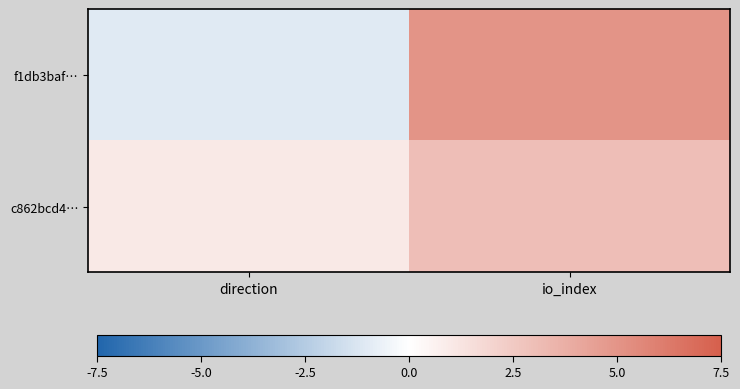

Which series has the largest total across all categories?

f1db3baf…